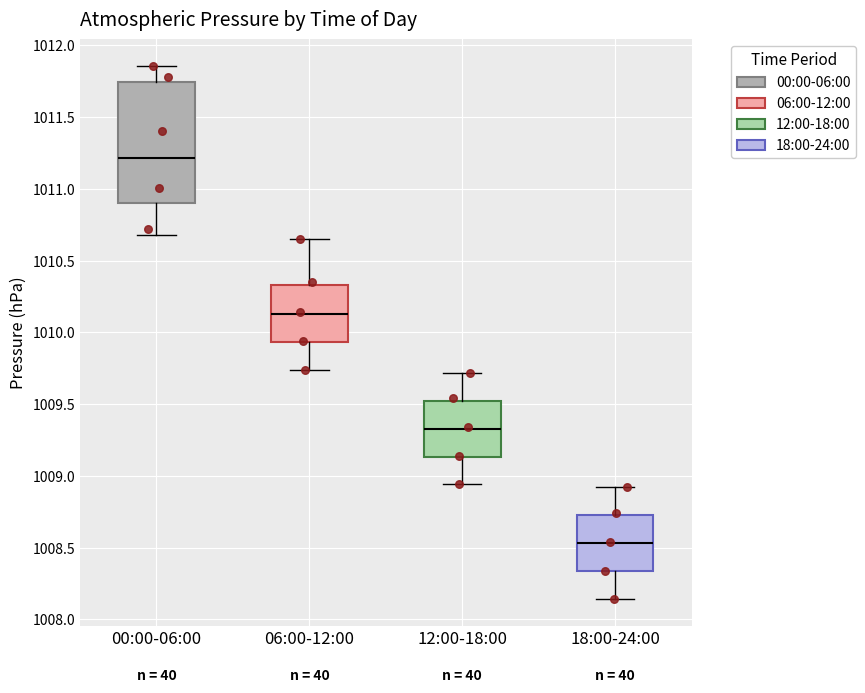

Reading left to right, transcribe this box plot: for each box, give where its median line is, the range the box spans, and where its two whiskers end, as read against the y-axis. The values are not printed on the chart, so give them approximately, as read against the axis.

00:00-06:00: median 1011.20, box 1010.90 to 1011.75, whiskers 1010.70 to 1011.85
06:00-12:00: median 1010.15, box 1009.95 to 1010.35, whiskers 1009.75 to 1010.65
12:00-18:00: median 1009.35, box 1009.15 to 1009.55, whiskers 1008.95 to 1009.70
18:00-24:00: median 1008.55, box 1008.35 to 1008.75, whiskers 1008.15 to 1008.90